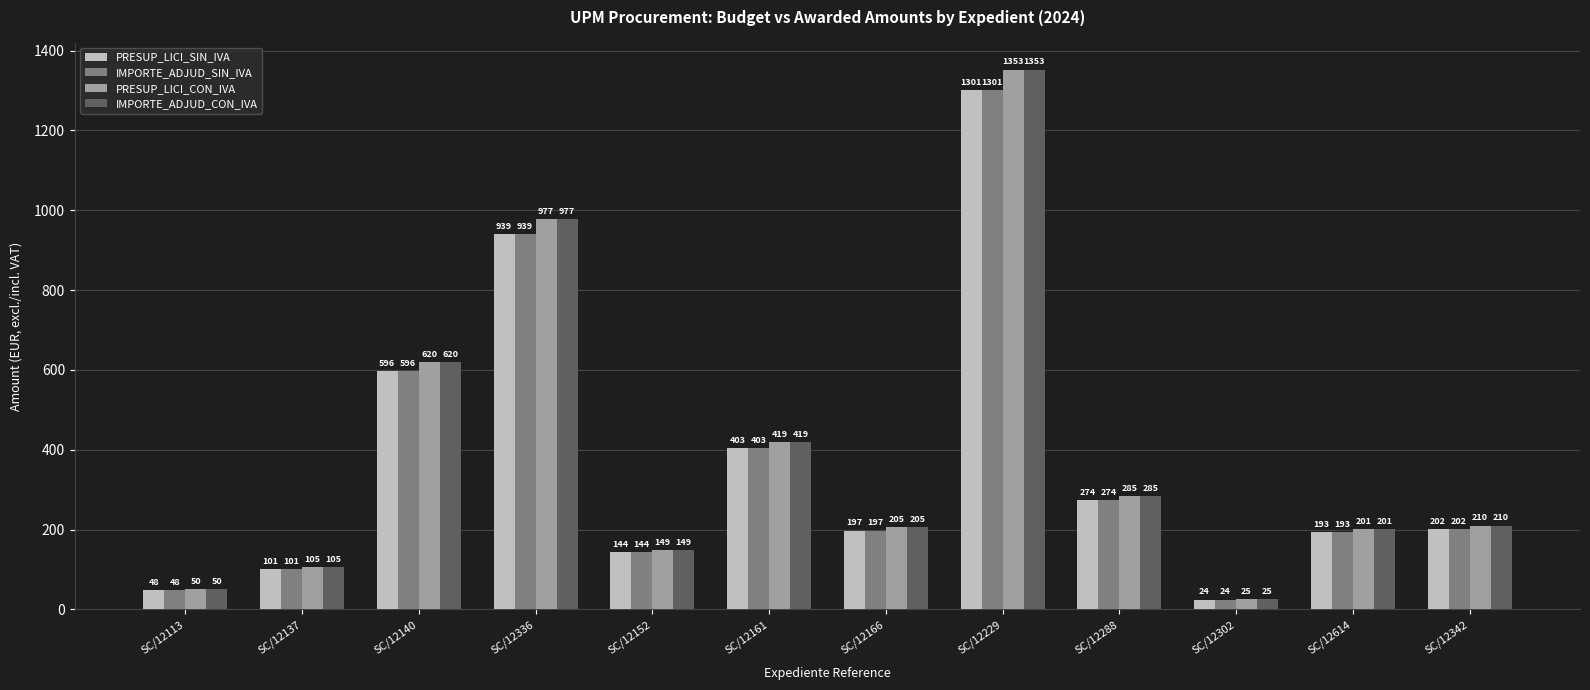

Rank the categories by PRESUP_LICI_SIN_IVA value from lowest to highest.

SC/12302, SC/12113, SC/12137, SC/12152, SC/12614, SC/12166, SC/12342, SC/12288, SC/12161, SC/12140, SC/12336, SC/12229